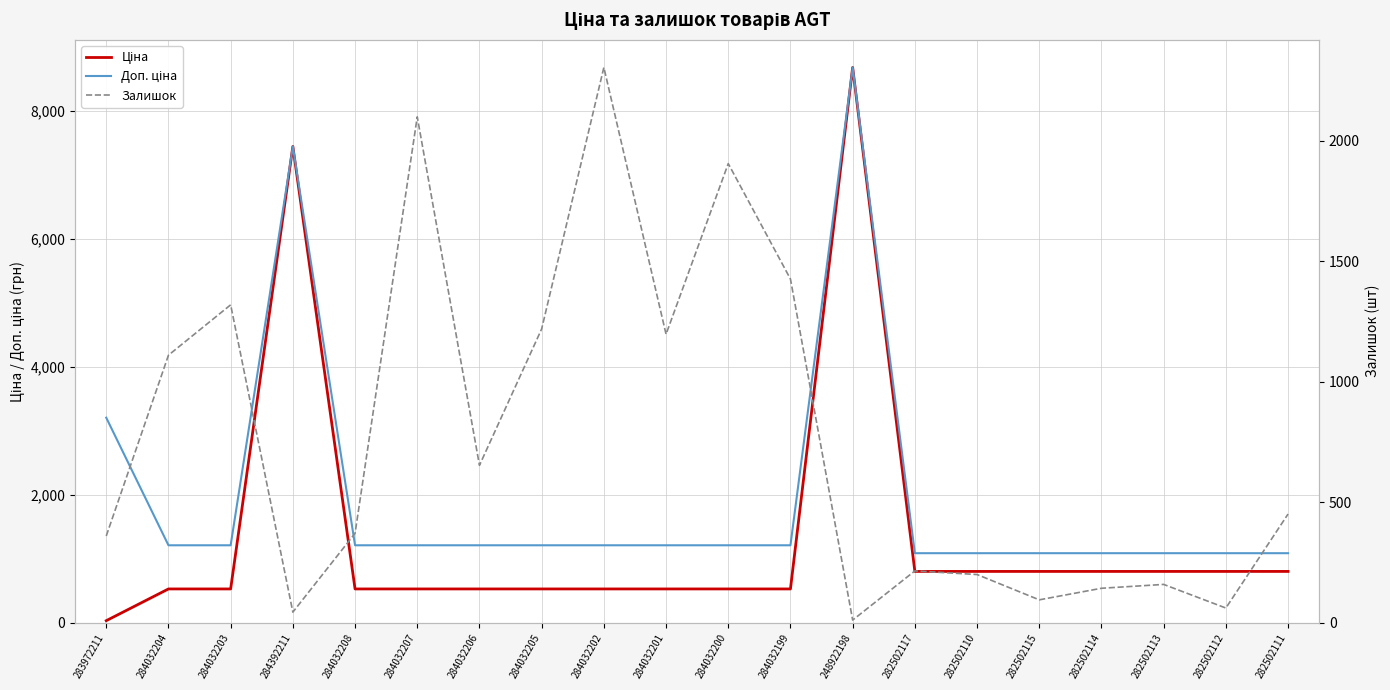

What are all the series names shown in the legend?

Ціна, Доп. ціна, Залишок